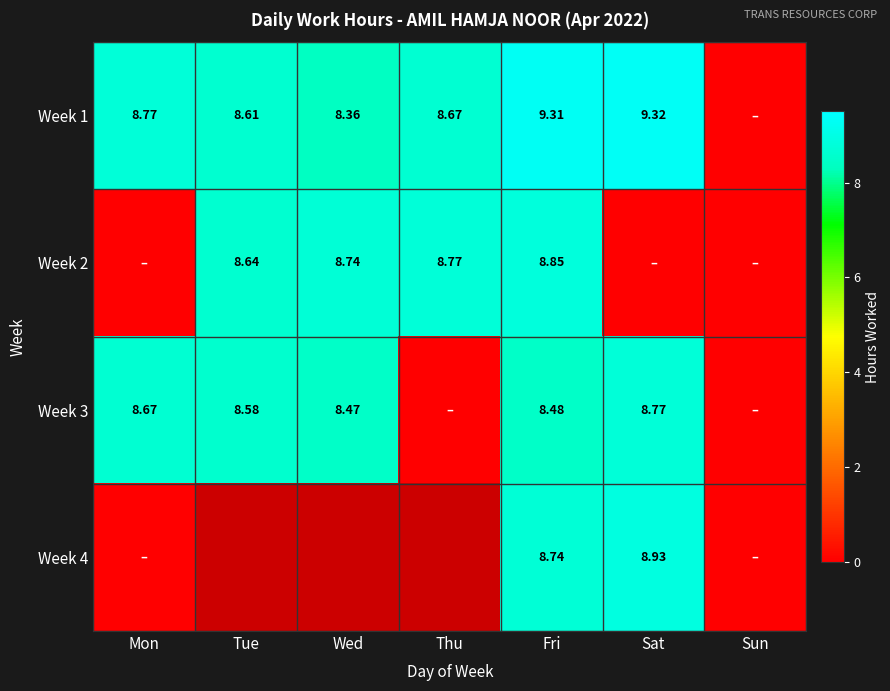

List the series in order of their peak value, highest first.

Week 1, Week 4, Week 2, Week 3